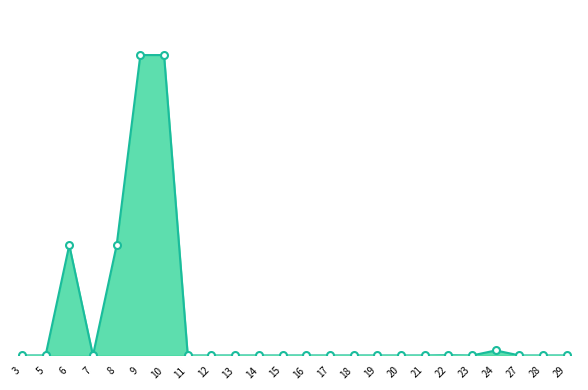

Which category has the lowest value across all series?

3